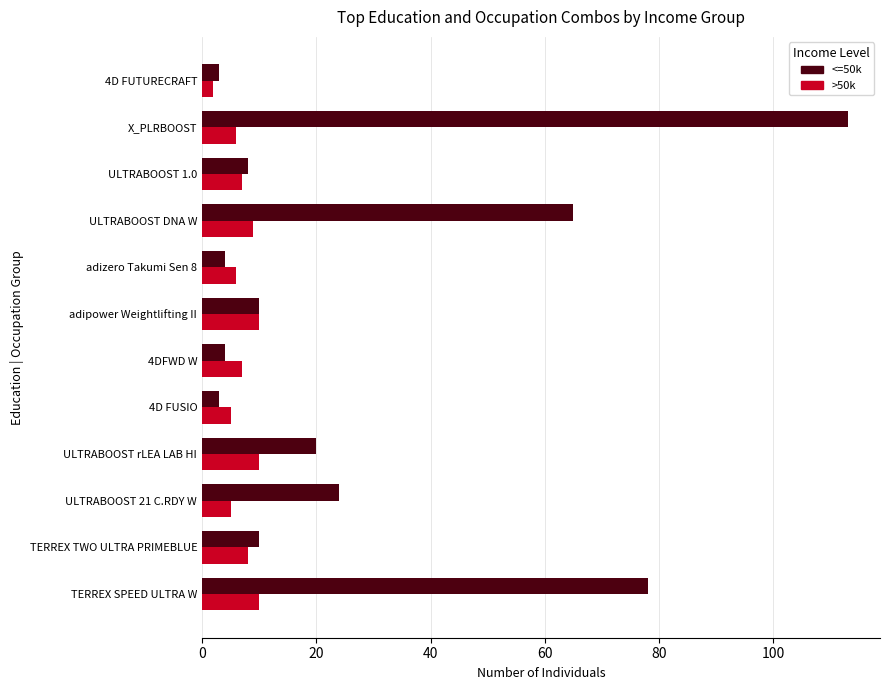

At which label is <=50k closest to 58?

ULTRABOOST DNA W